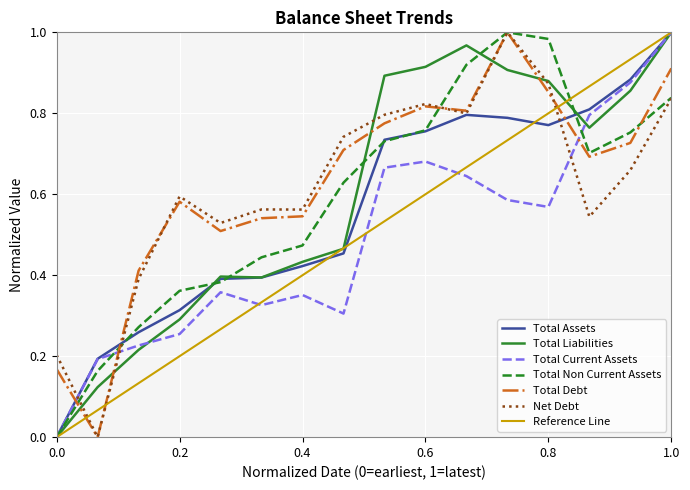

Which series ends up on top after the final intersection of Total Current Assets and Total Debt?

Total Current Assets